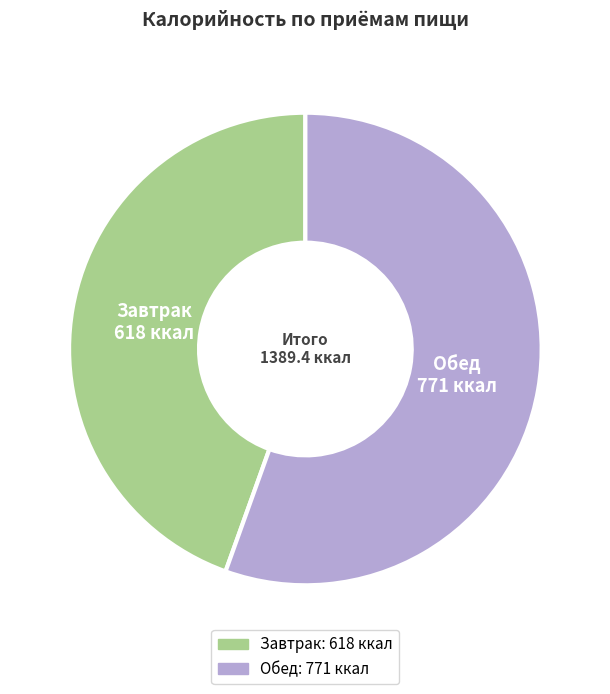

Rank the categories by value from highest to lowest.

Обед, Завтрак